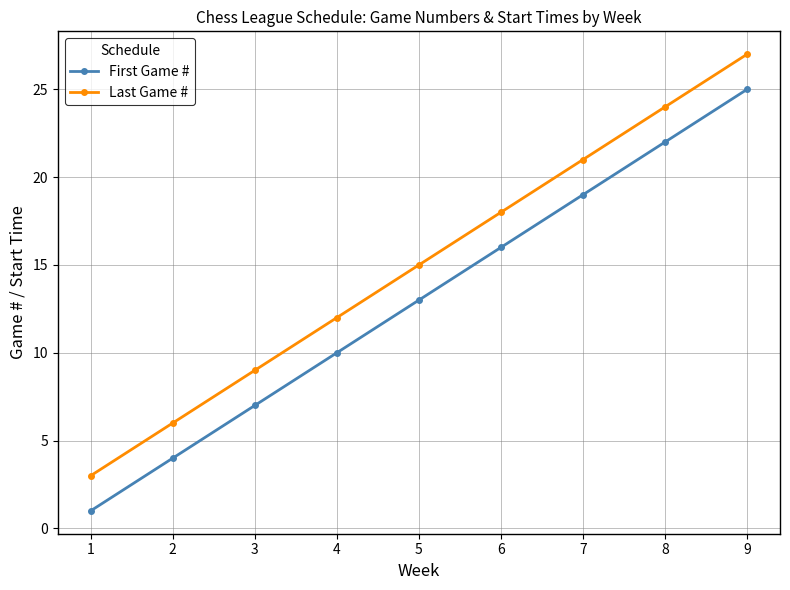

Reading left to right, extract all data points from this chart.

First Game #: 1	4	7	10	13	16	19	22	25
Last Game #: 3	6	9	12	15	18	21	24	27